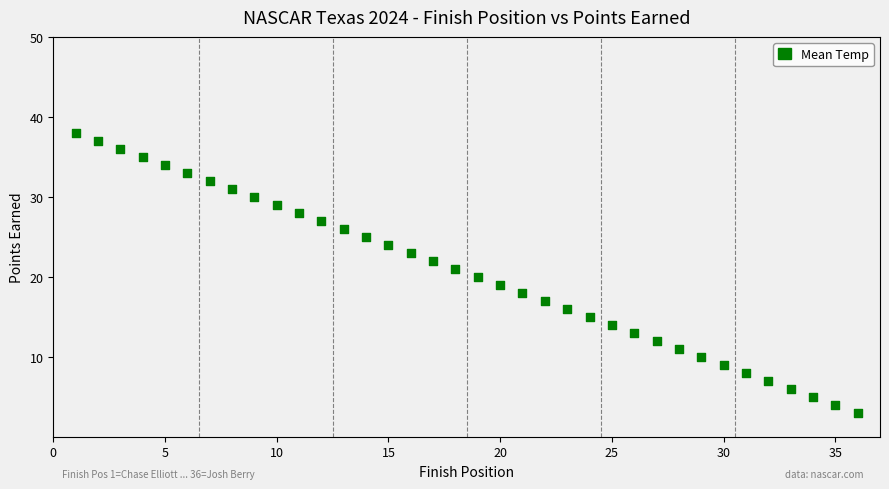

What is the range of X values (max minus min)?

35